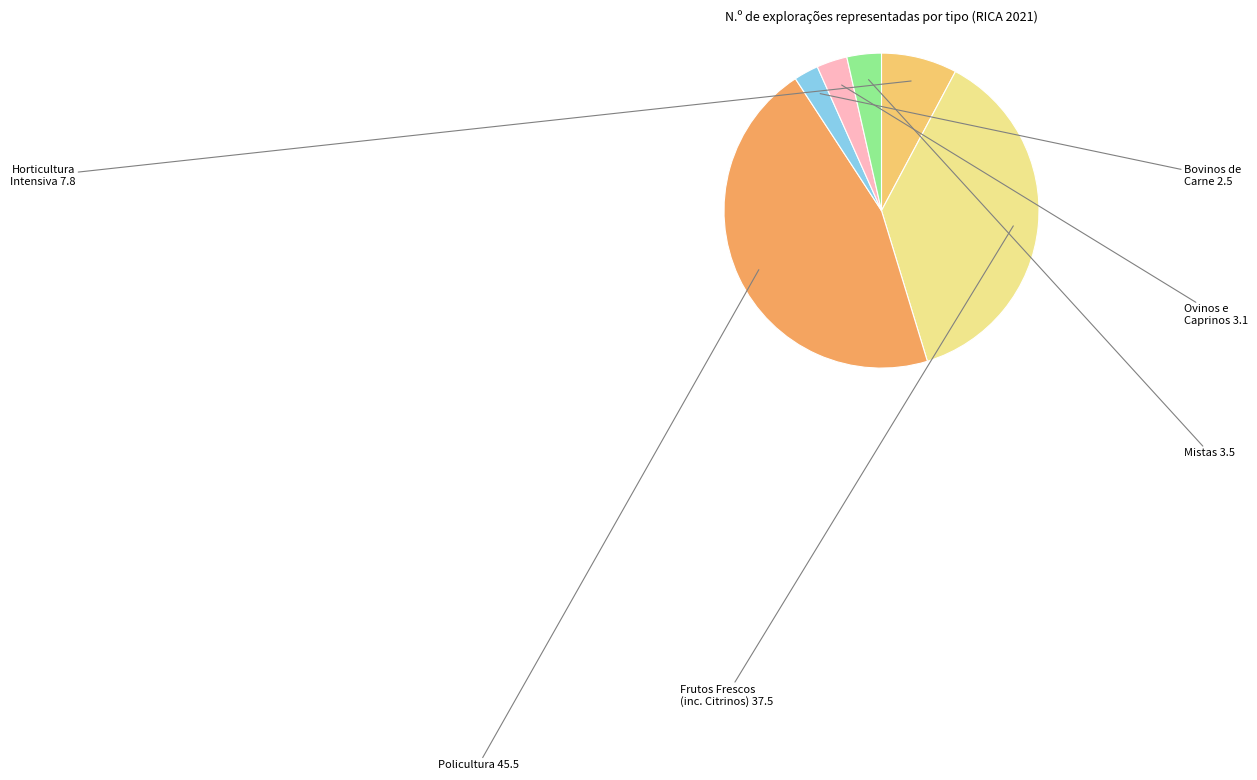

What is the smallest slice in the pie chart?

Bovinos de Carne